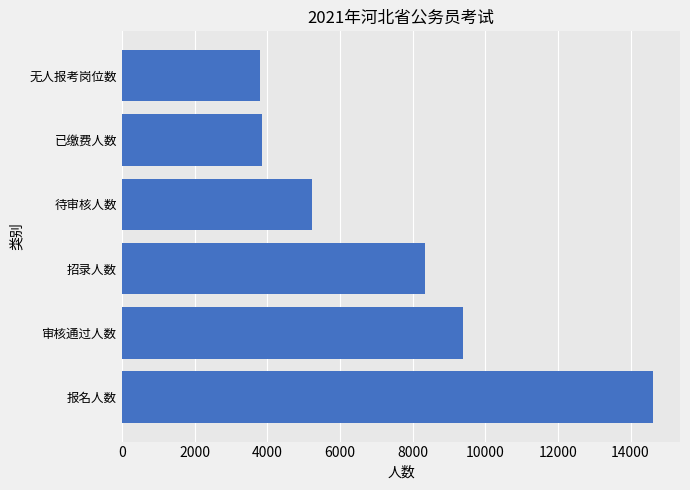

Where is the data nearest to the value 9220?

审核通过人数